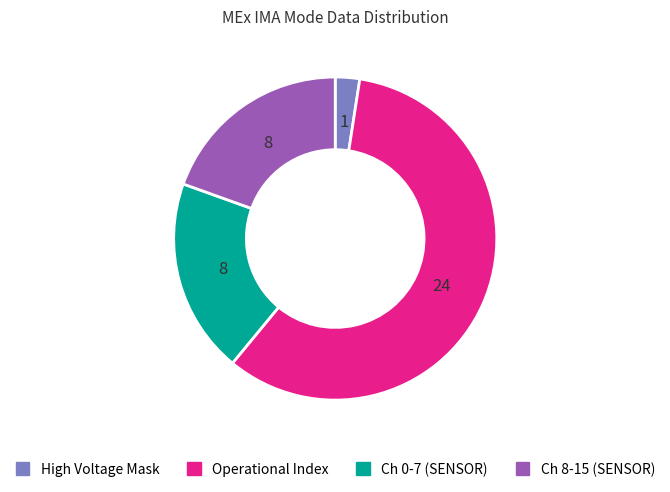

True or false: Ch 8-15 (SENSOR) accounts for 29% of the total.

False